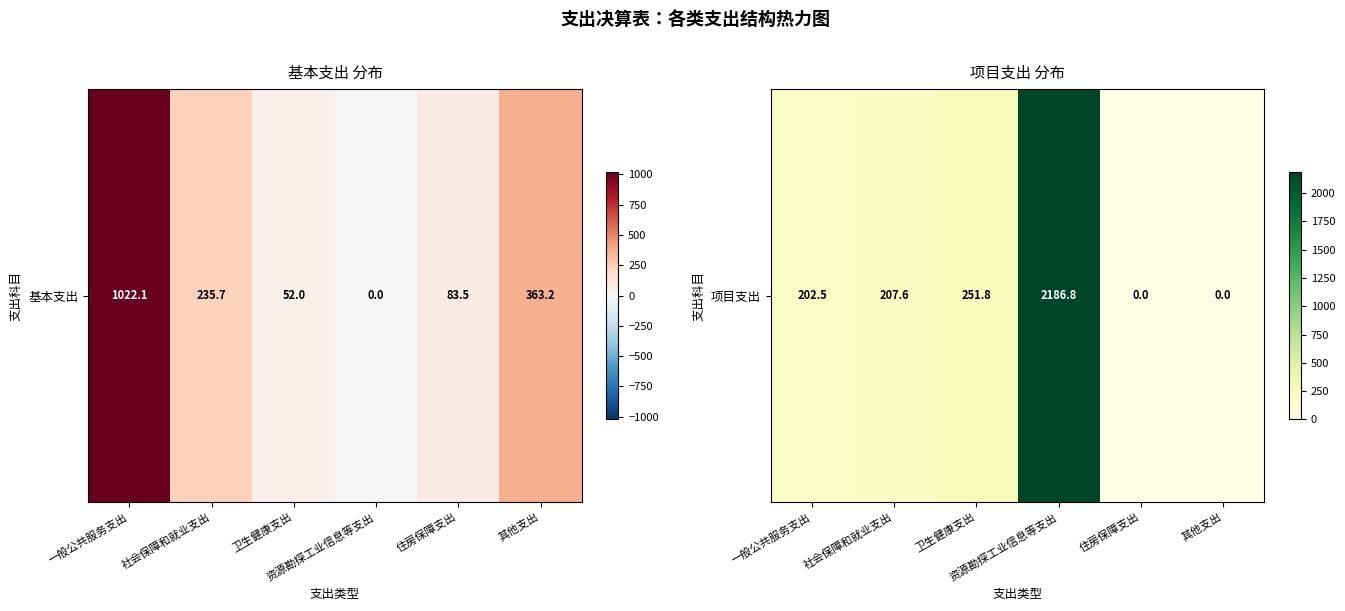

List the labels in order of value, largest first.

资源勘探工业信息等支出, 卫生健康支出, 社会保障和就业支出, 一般公共服务支出, 住房保障支出, 其他支出